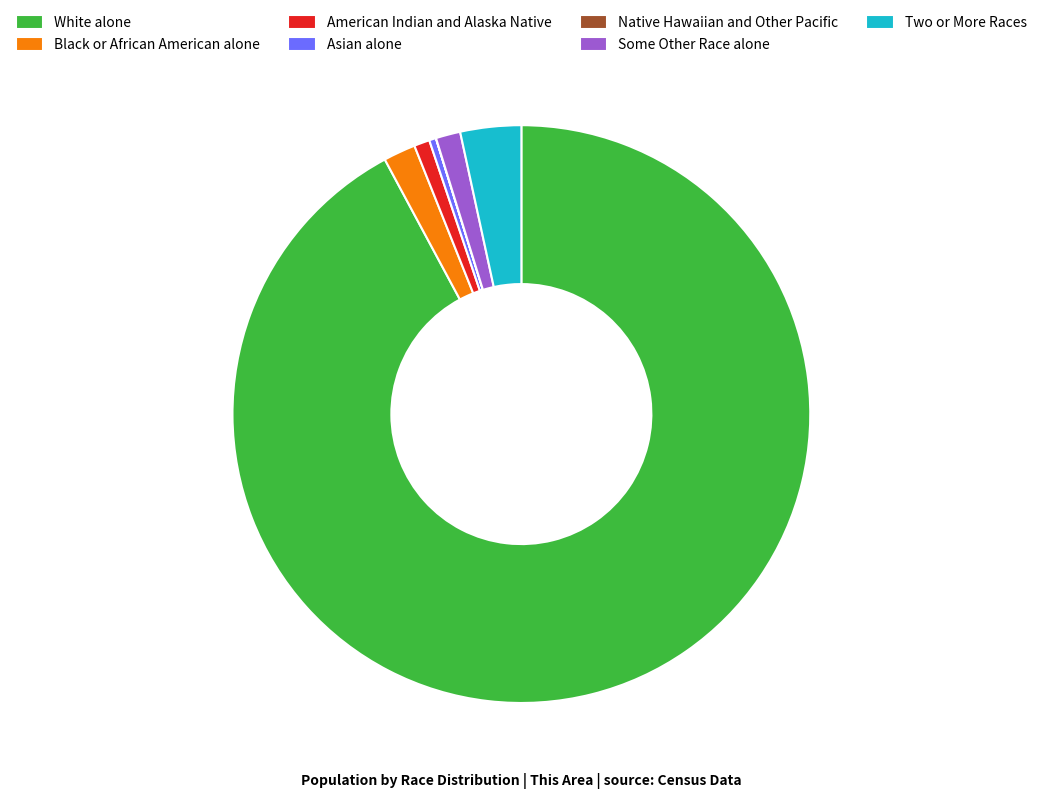

What is the majority slice?

White alone